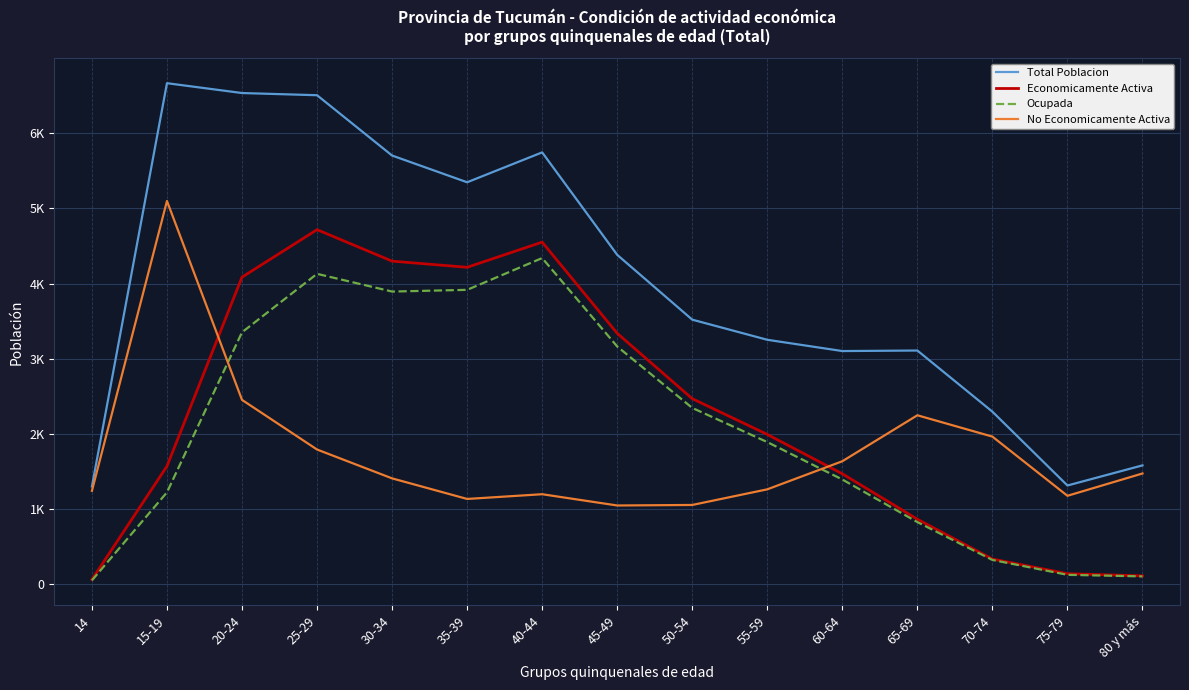

Which series changed the most between 40-44 and 75-79?

Total Poblacion